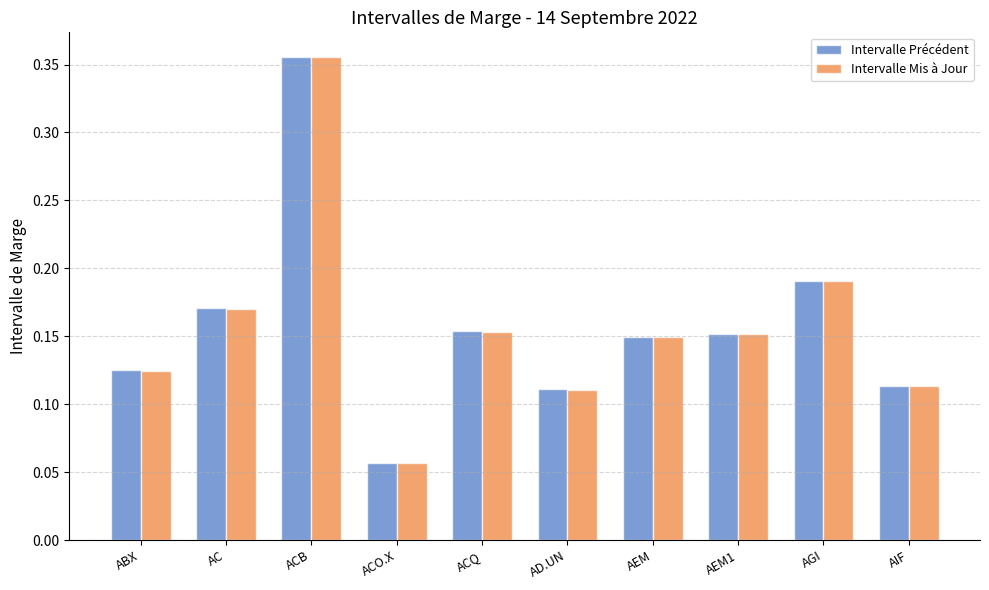

Between ACQ and AEM, which series saw the biggest shift?

Intervalle Précédent